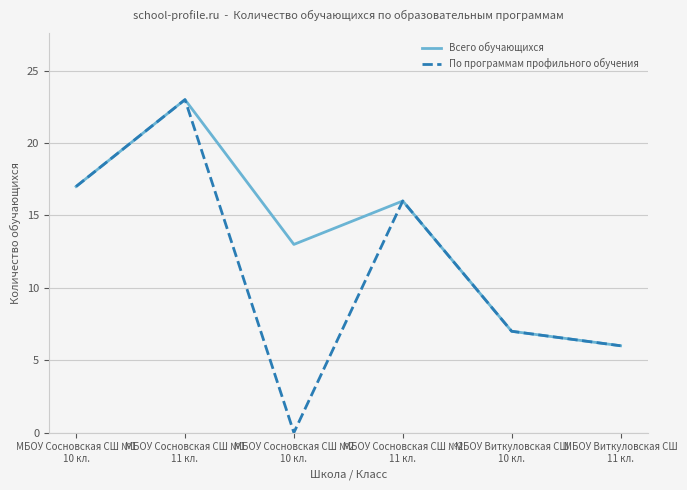

At which category is the sum across all series the highest?

МБОУ Сосновская СШ №1
11 кл.